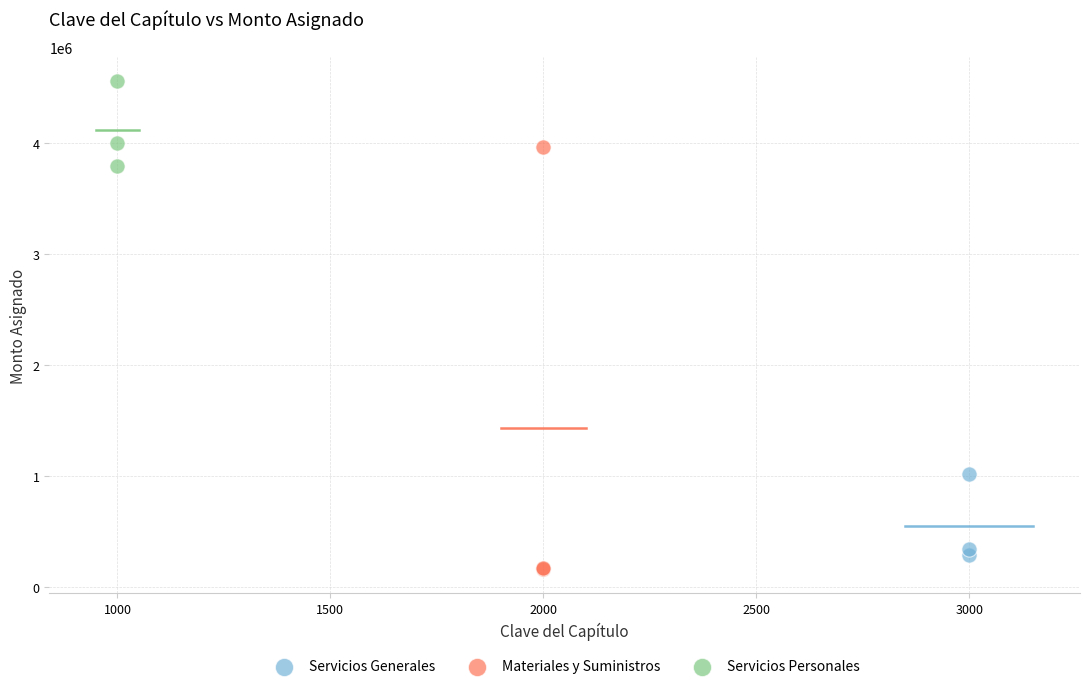

Which series has the largest Y range (max minus min)?

Materiales y Suministros